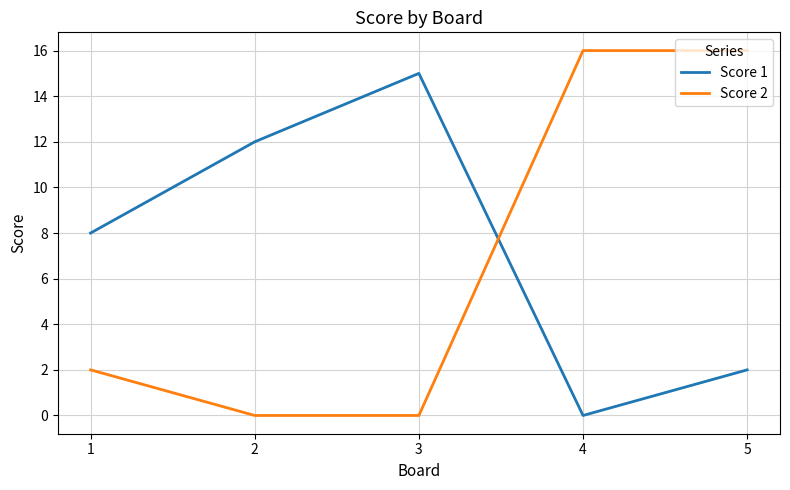

Count the Score 1 values in the range 2 to 12.

3